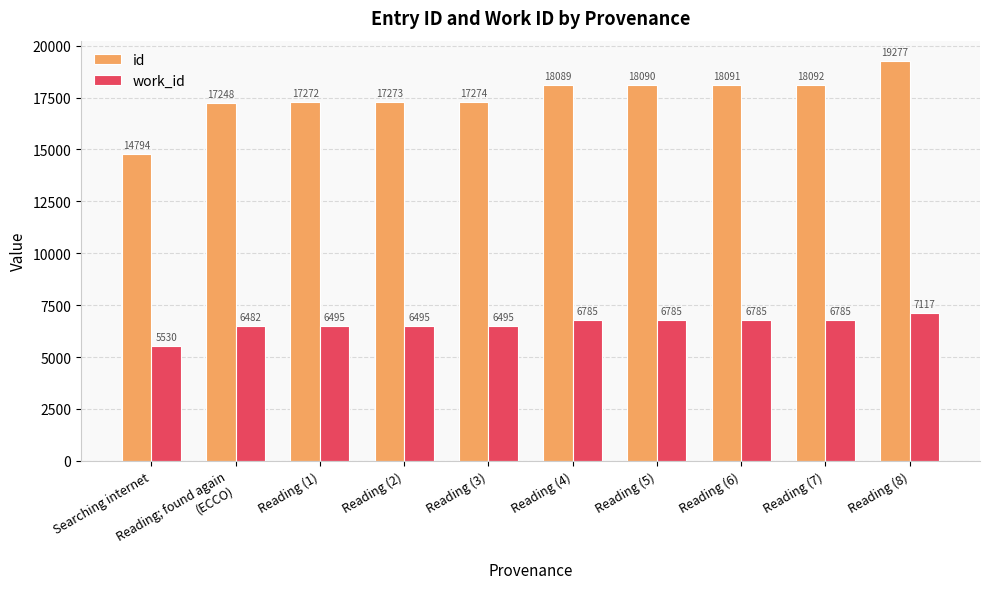

Which series has the widest spread of values?

id